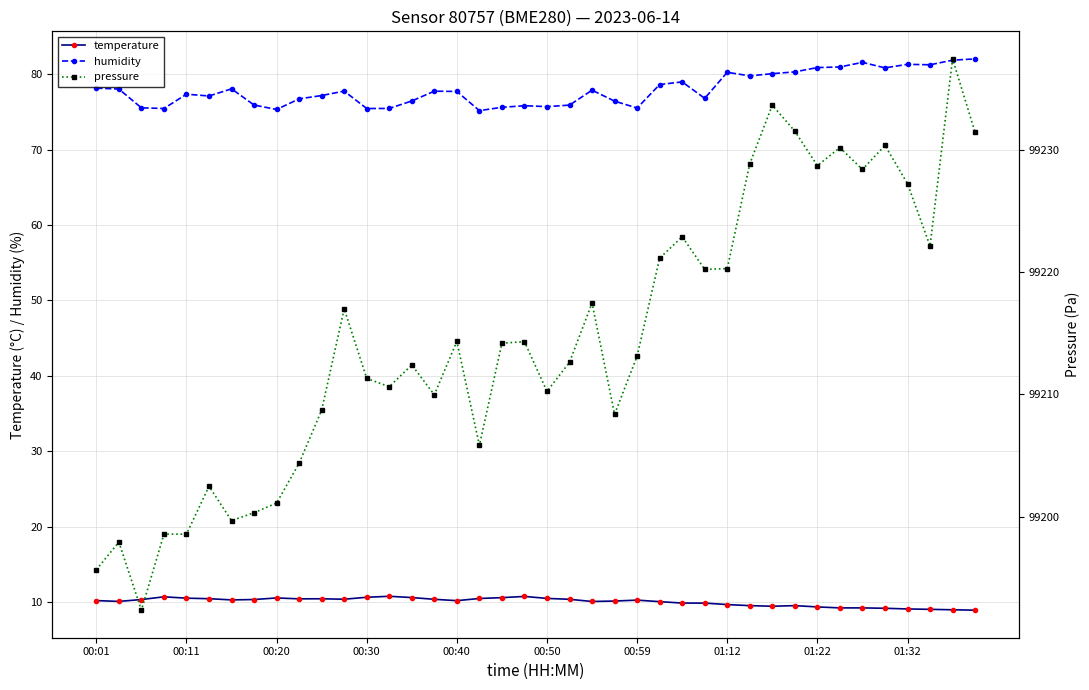

The temperature series shows 10.2 at 00:40. True or false?

True